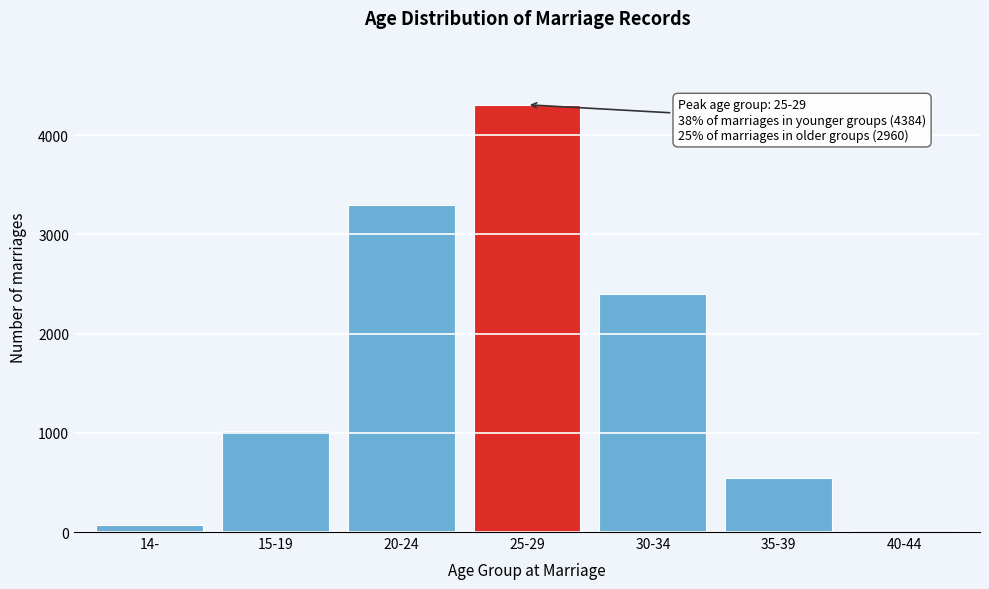

Reading right to left, list all the values displayed in this chart.

40-44=16	35-39=544	30-34=2400	25-29=4308	20-24=3298	15-19=1018	14-=68